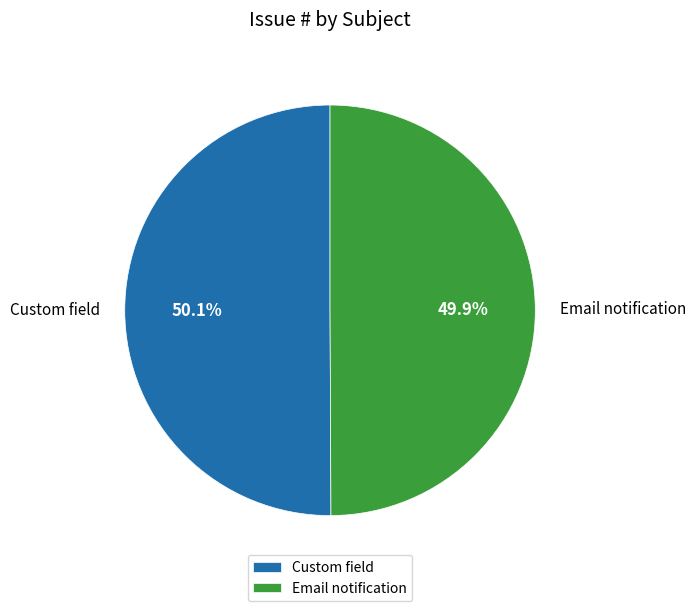

Approximately how many times larger is the value at Custom field compared to Email notification?

1.0